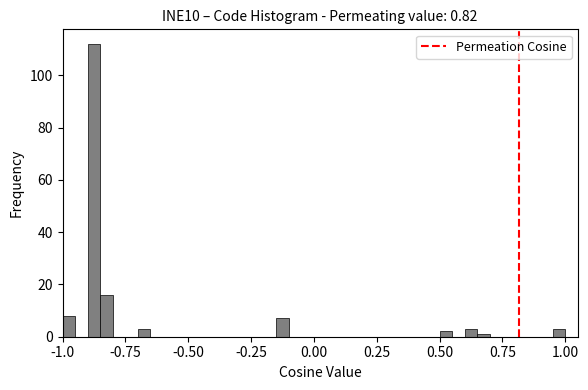

Read against the x-axis, roughly where is the centre of the tallest bar?

-0.85